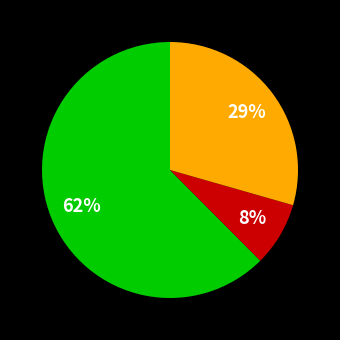

Count the number of slices in the pie.

3